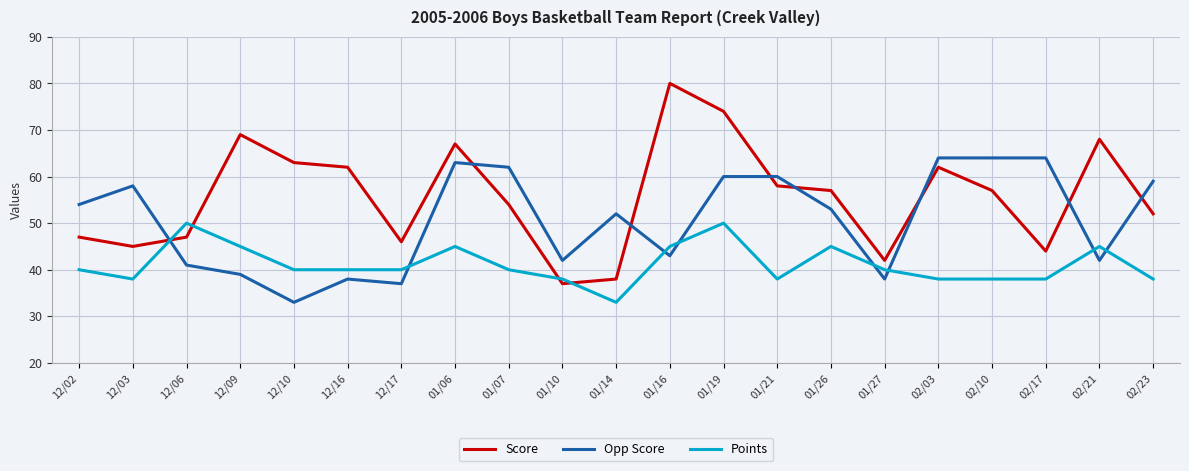

What is the sum of all Opp Score values?

1066